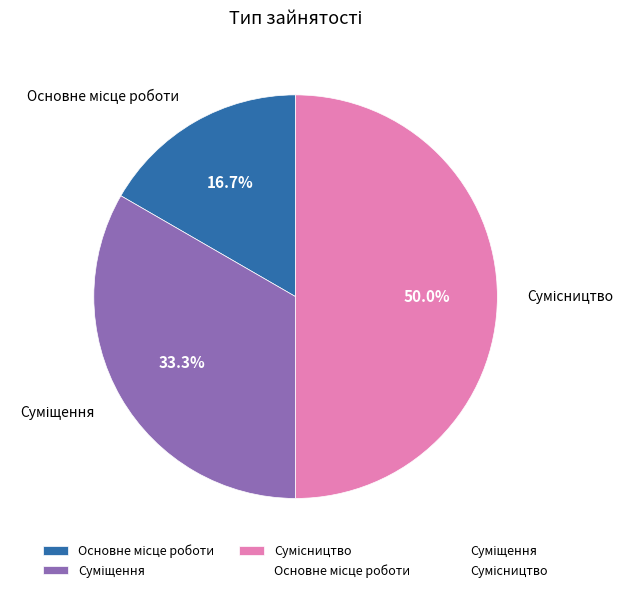

What percentage is NOT represented by Сумісництво?

50.0%